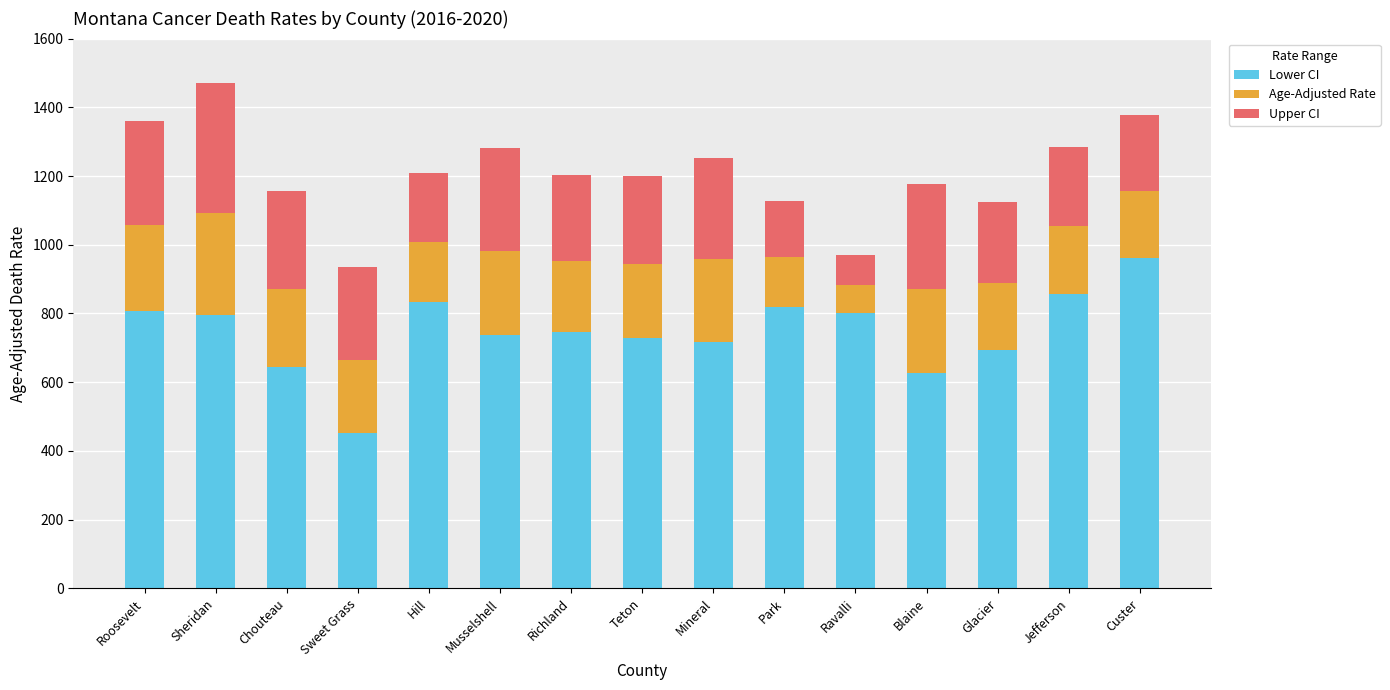

How many data points in Lower CI are above 744?

8